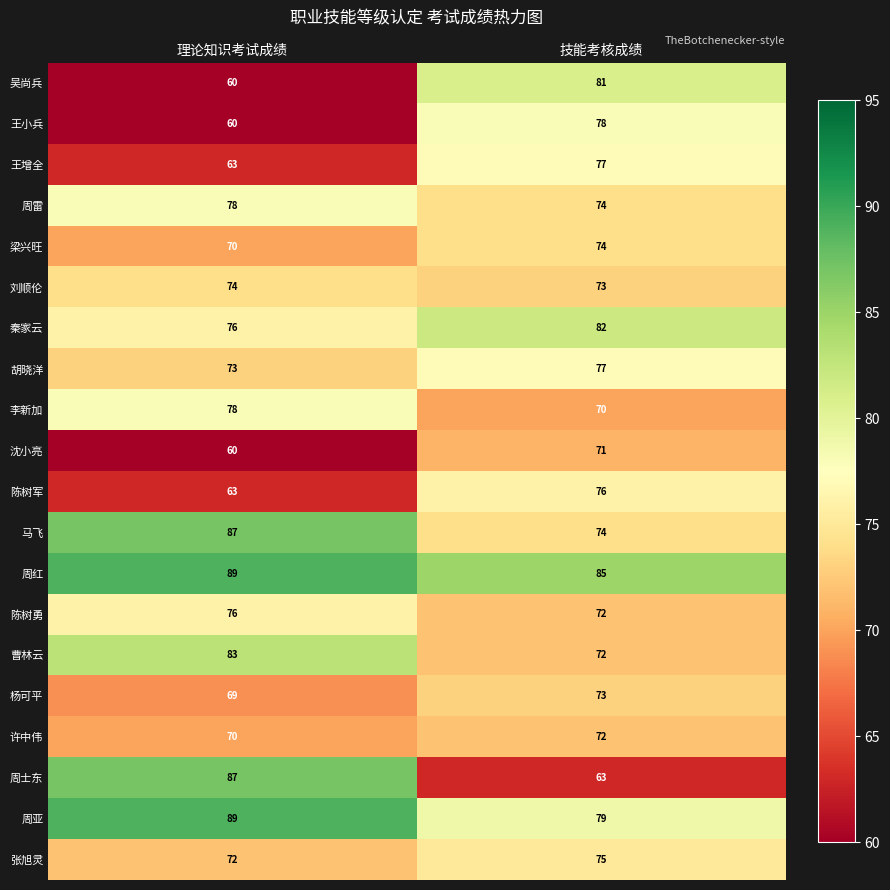

Rank the categories by 沈小亮 value from lowest to highest.

理论知识考试成绩, 技能考核成绩